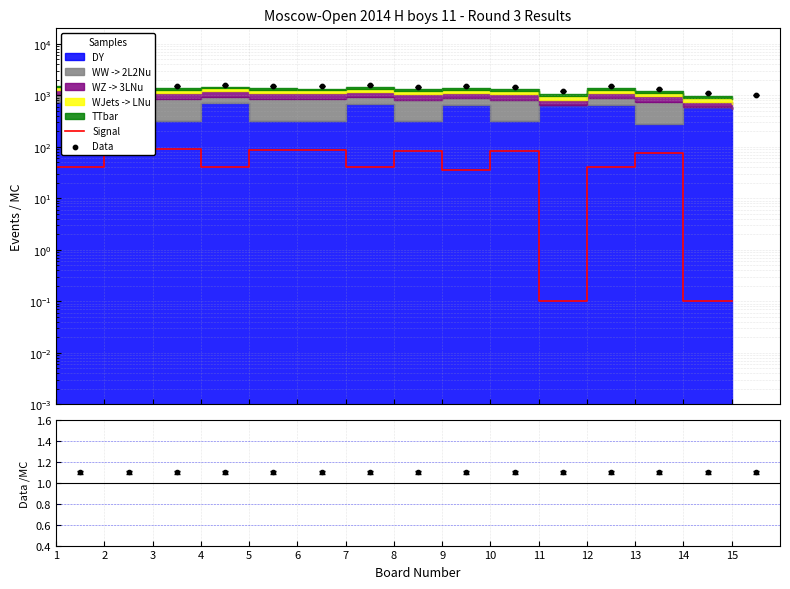

Which series reaches the maximum Y coordinate?

Data